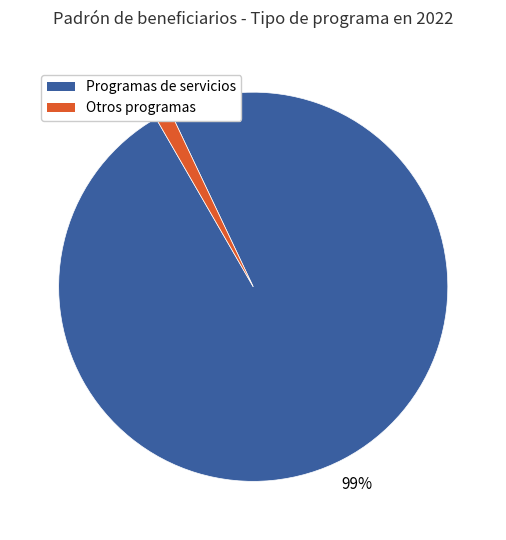

Which has a higher value, Programas de servicios or Otros programas?

Programas de servicios